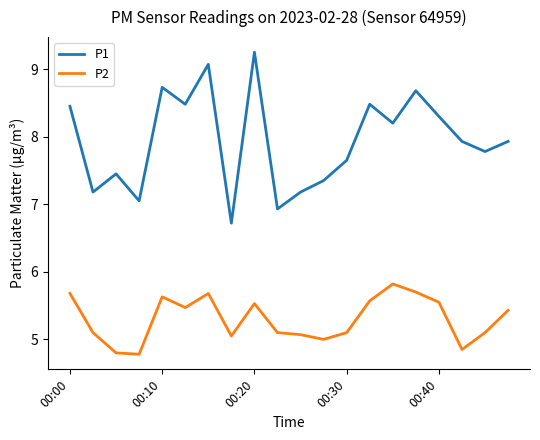

Which series has the widest spread of values?

P1